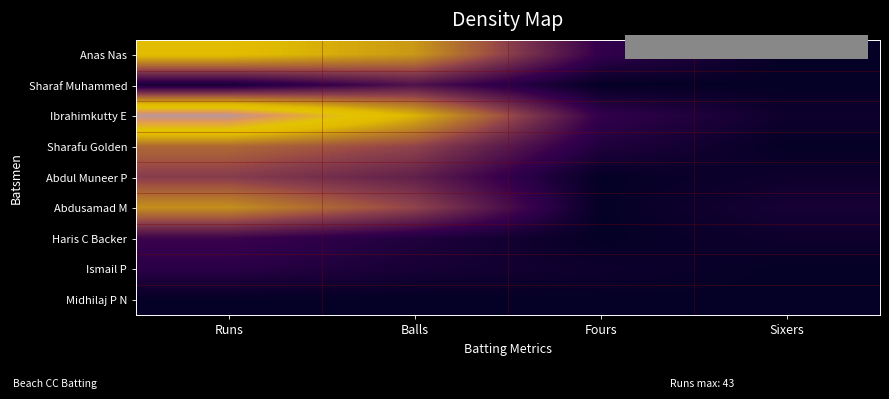

List the labels in order of Sharaf Muhammed value, smallest first.

Fours, Sixers, Runs, Balls